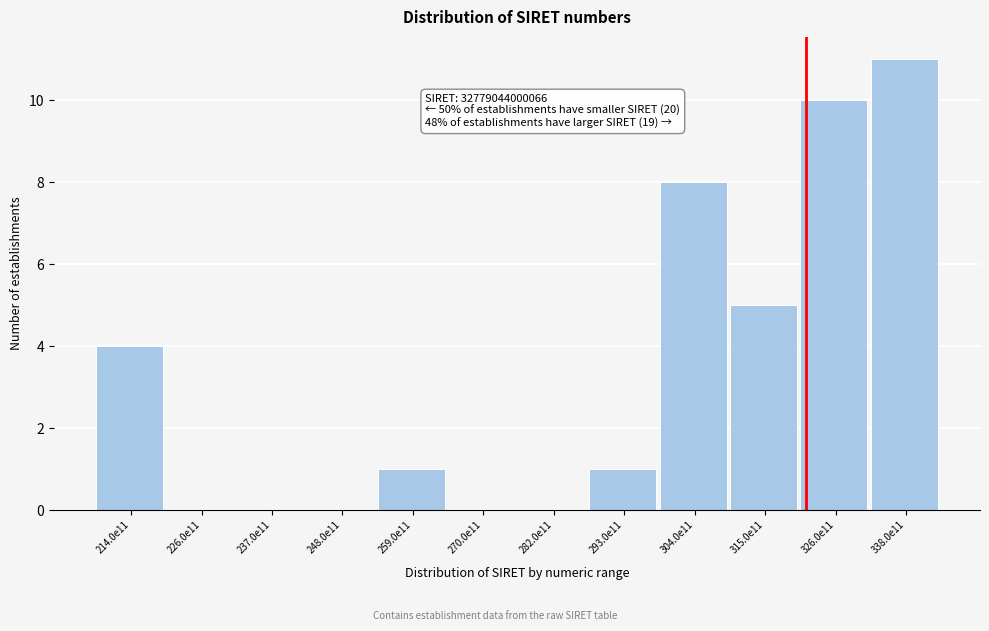

Reading left to right, list all the values displayed in this chart.

214.0e11=4	226.0e11=0	237.0e11=0	248.0e11=0	259.0e11=1	270.0e11=0	282.0e11=0	293.0e11=1	304.0e11=8	315.0e11=5	326.0e11=10	338.0e11=11